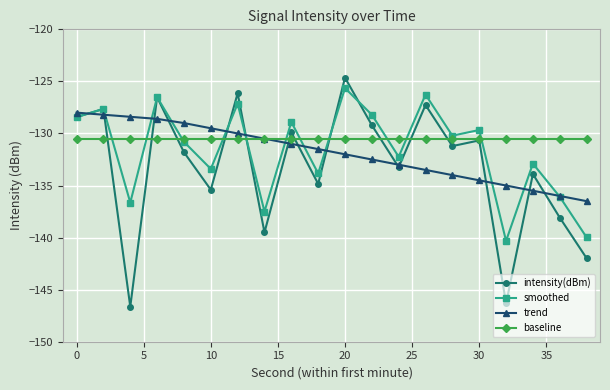

List the series in order of their peak value, lowest first.

baseline, trend, smoothed, intensity(dBm)